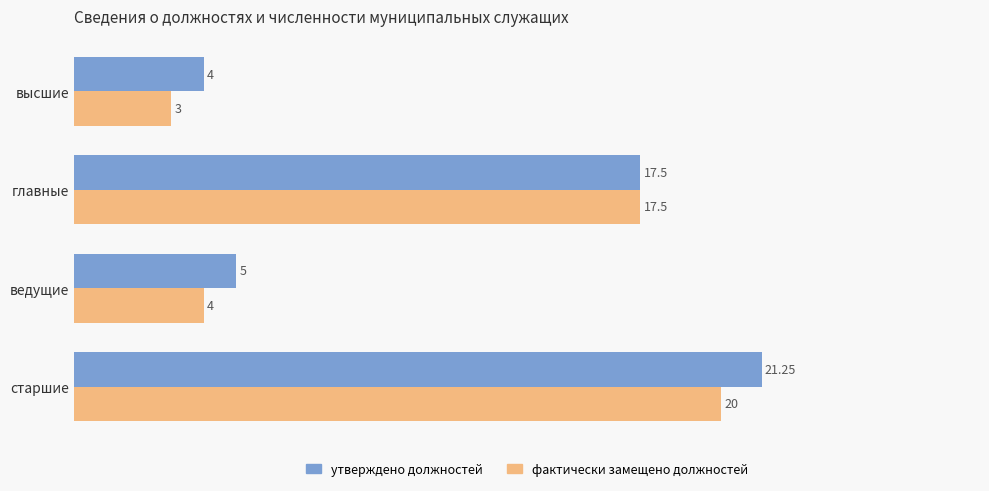

How many data points in фактически замещено должностей are above 17?

2